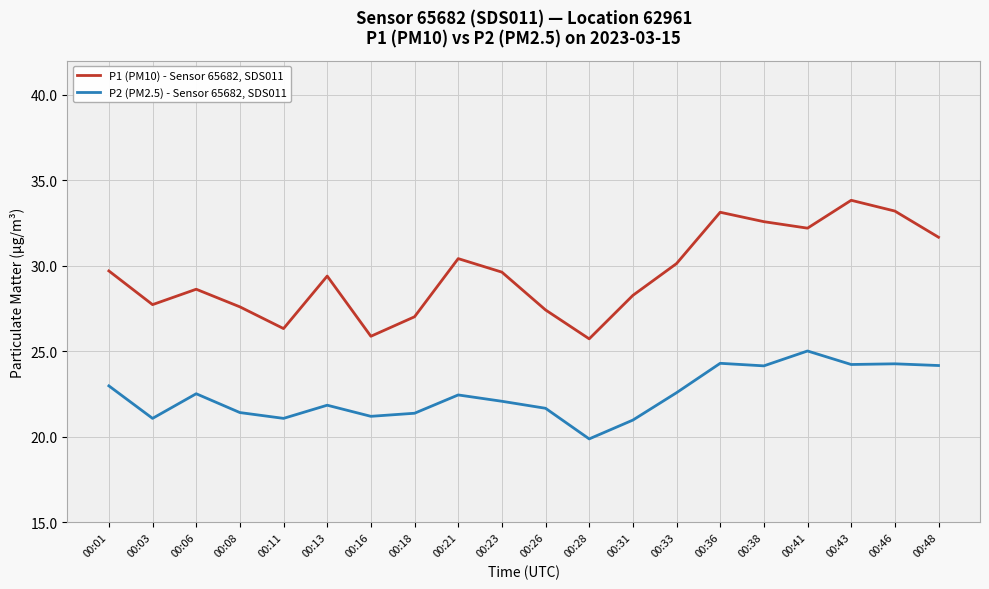

At which label does P2 (PM2.5) - Sensor 65682, SDS011 first exceed 22?

00:01